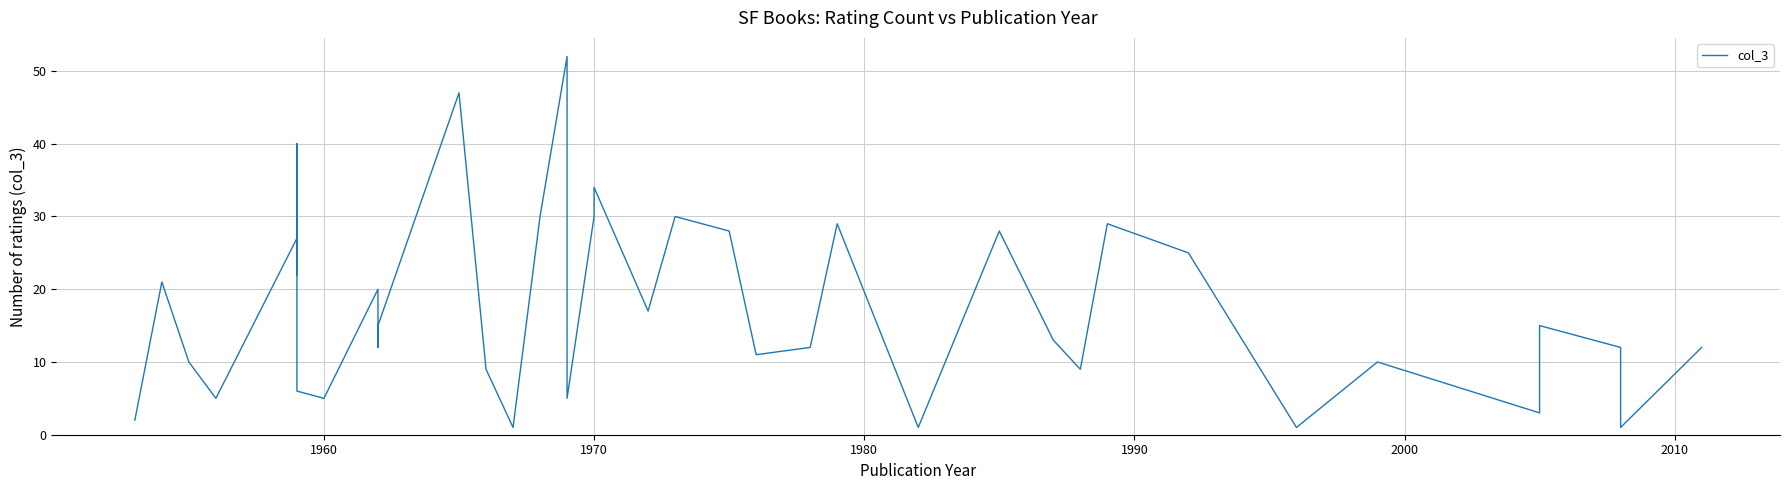

Count the number of categories in the chart.

40